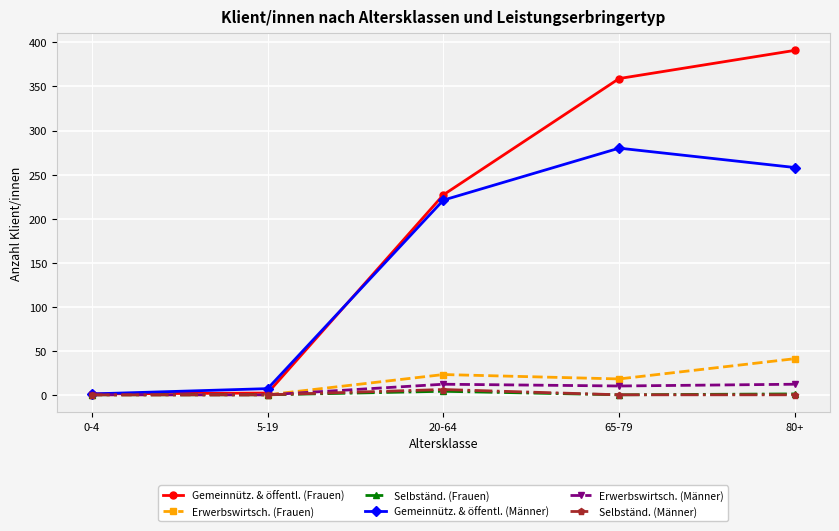

Does the chart display data point markers on the line(s)?

Yes